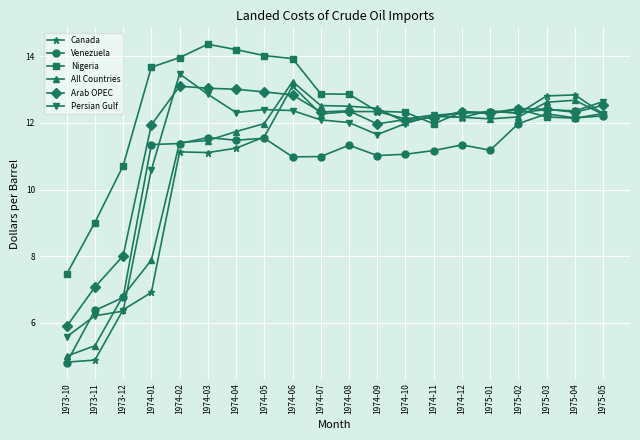

What is the maximum value shown in the chart?

14.4